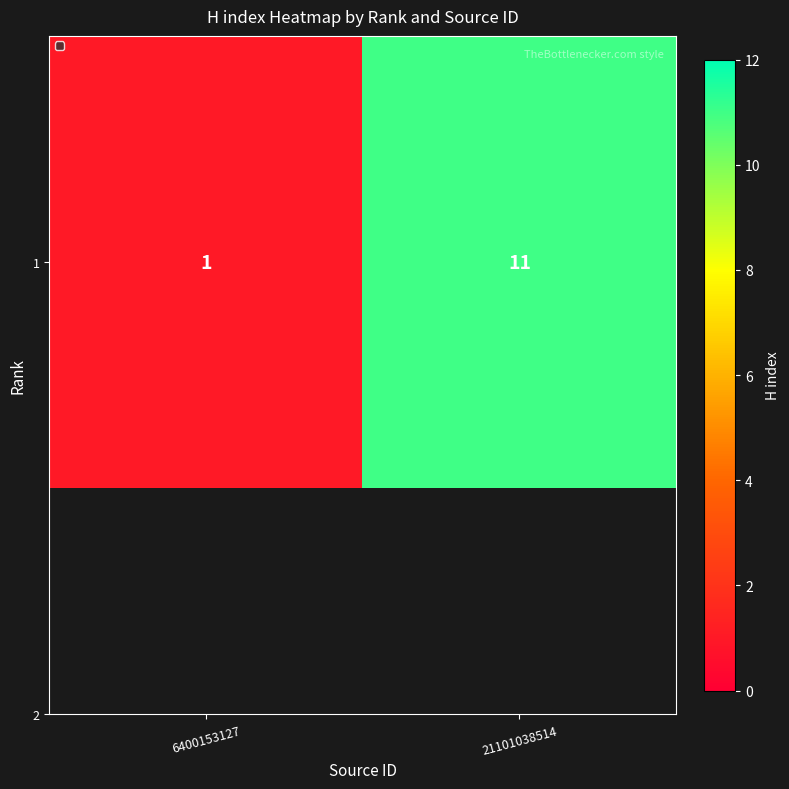

At which label is the value closest to 6?

6400153127